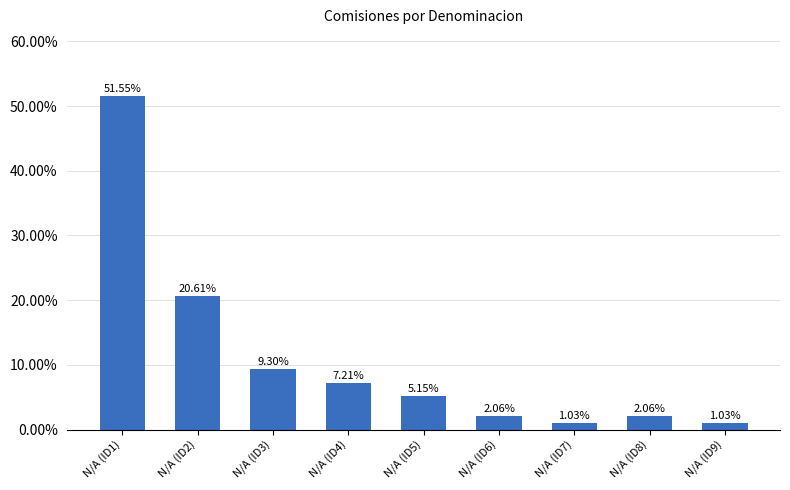

Are the bars horizontal?

No